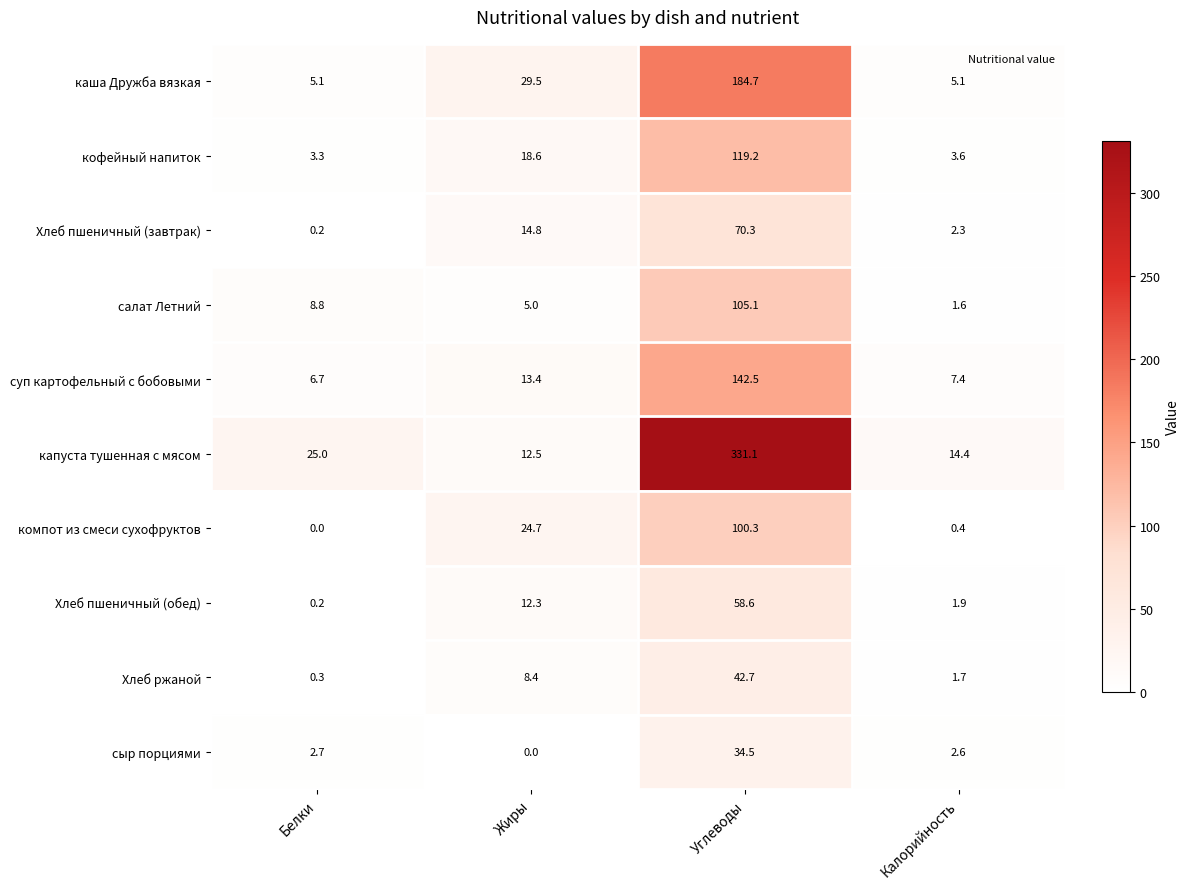

Which series has the widest spread of values?

капуста тушенная с мясом